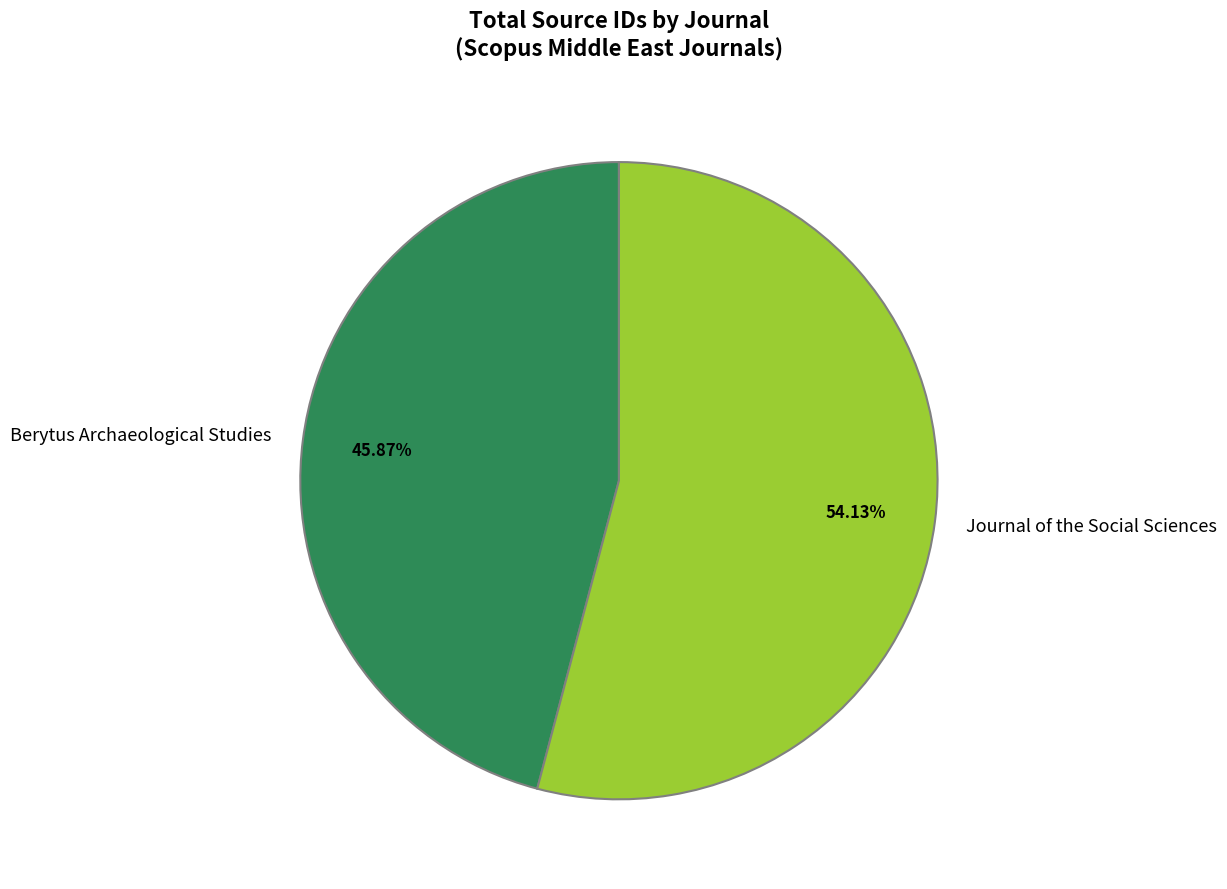

How many segments does this pie chart have?

2